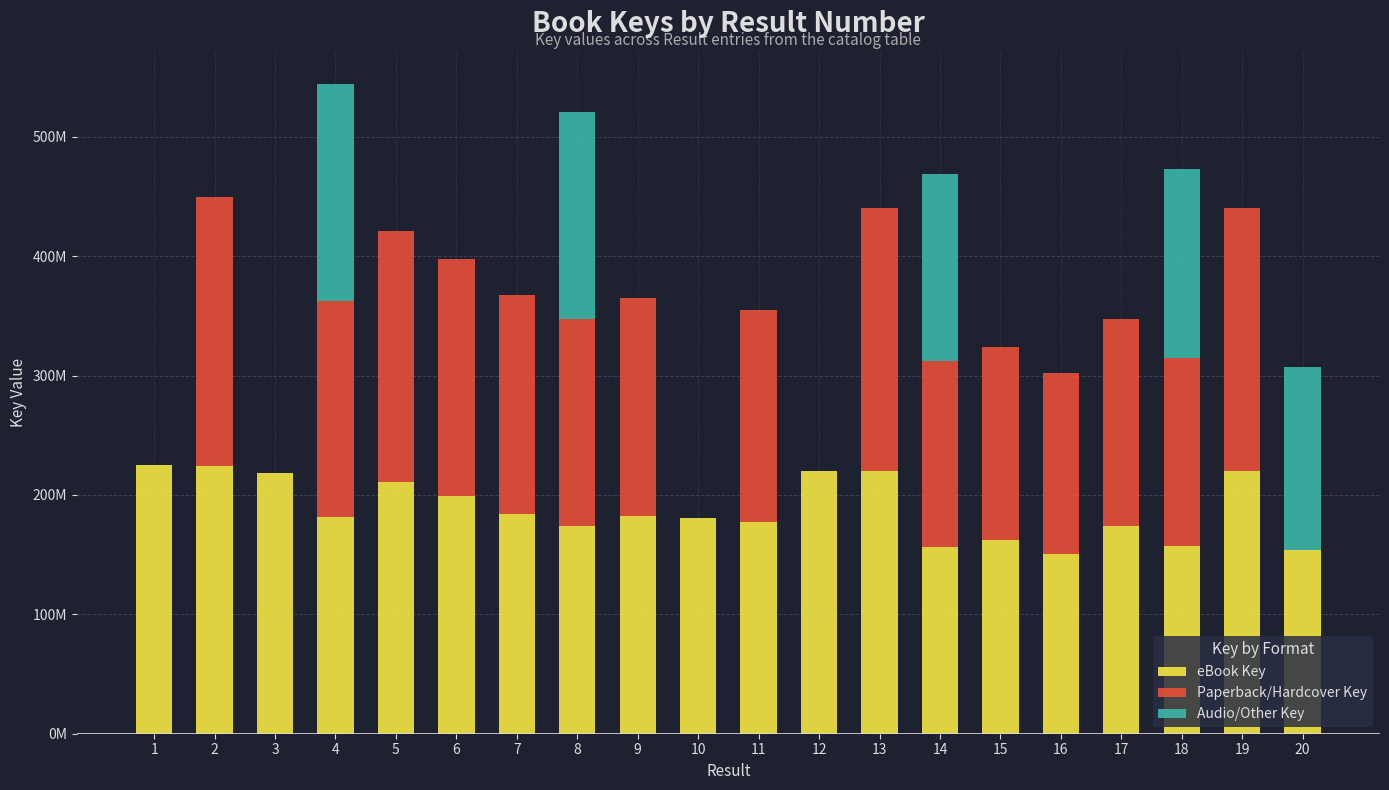

At 4, list the series in order from largest to smallest.

Paperback/Hardcover Key, Audio/Other Key, eBook Key